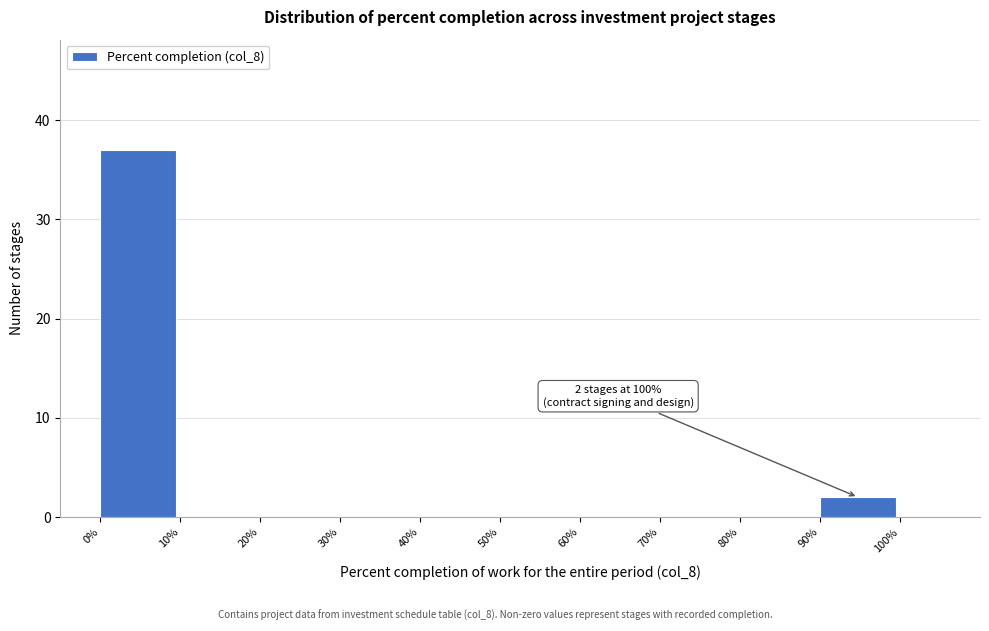

Which range on the x-axis has the tallest bar?

0% to 10%